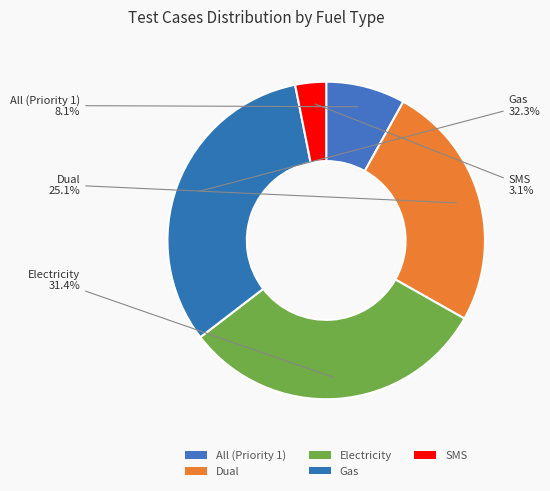

Which has a higher value, All (Priority 1) or Gas?

Gas